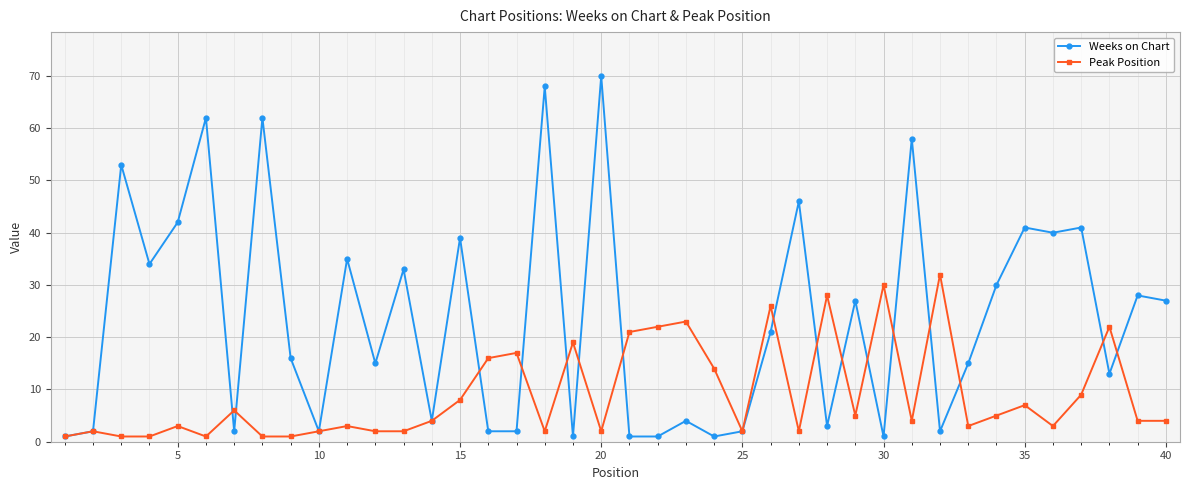

Which series has the widest spread of values?

Weeks on Chart